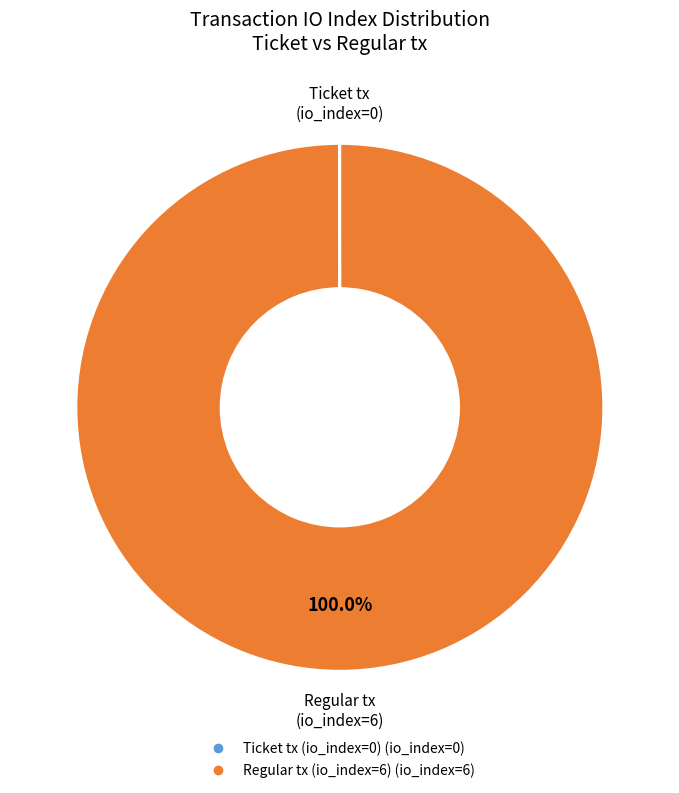

Which slice is the largest?

Regular tx (io_index=6)